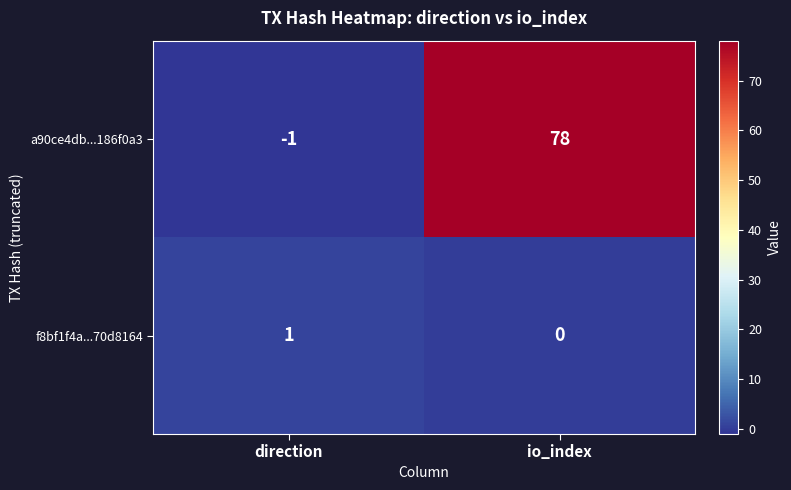

Reading left to right, extract all data points from this chart.

a90ce4db...186f0a3: direction=-1	io_index=78
f8bf1f4a...70d8164: direction=1	io_index=0